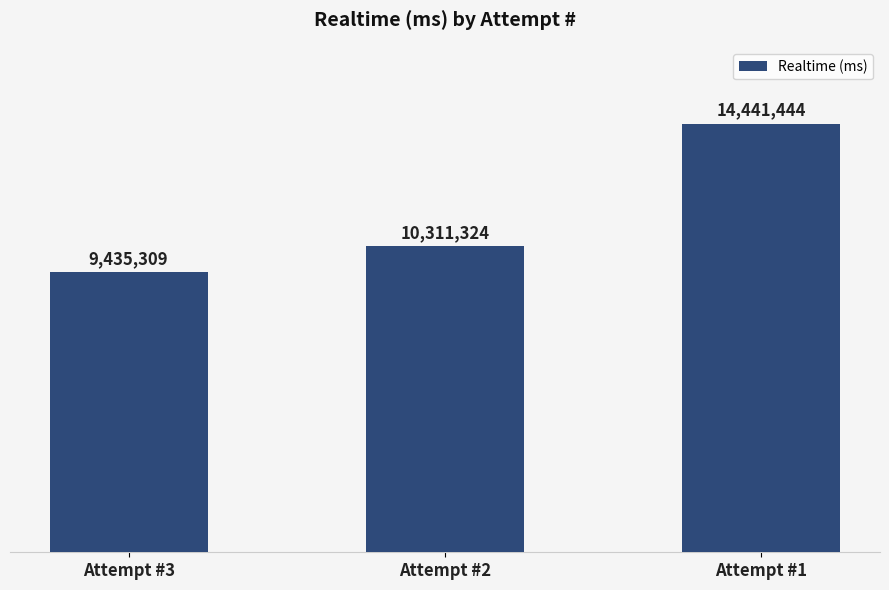

At which label does the data first exceed 10311324?

Attempt #1